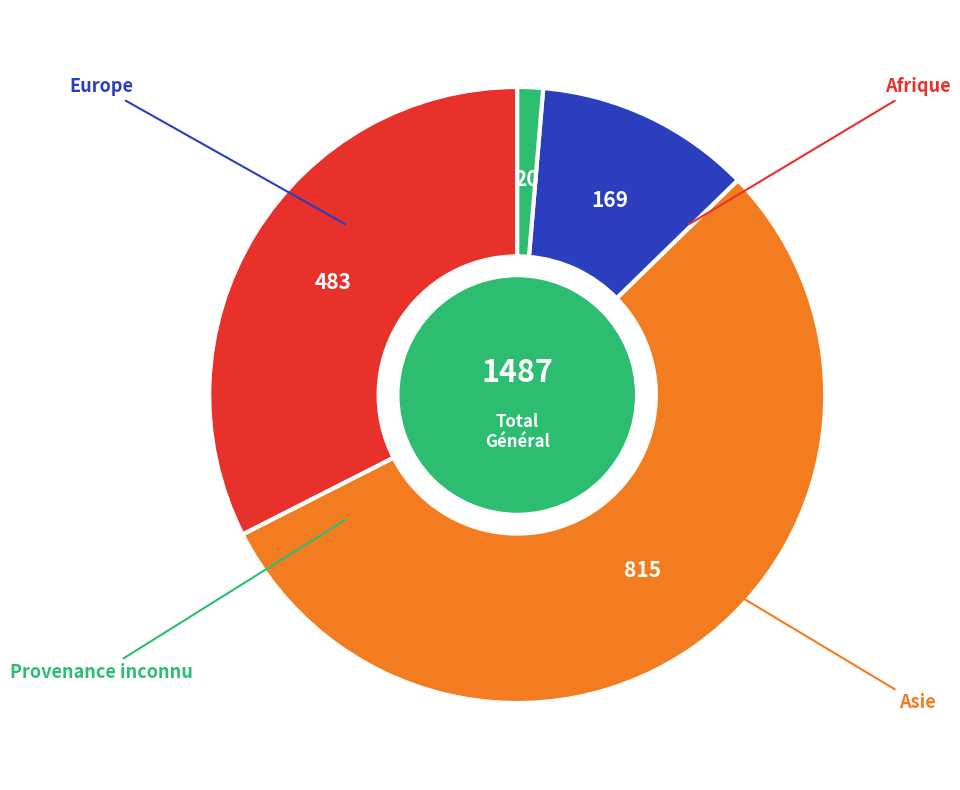

Count the number of slices in the pie.

4